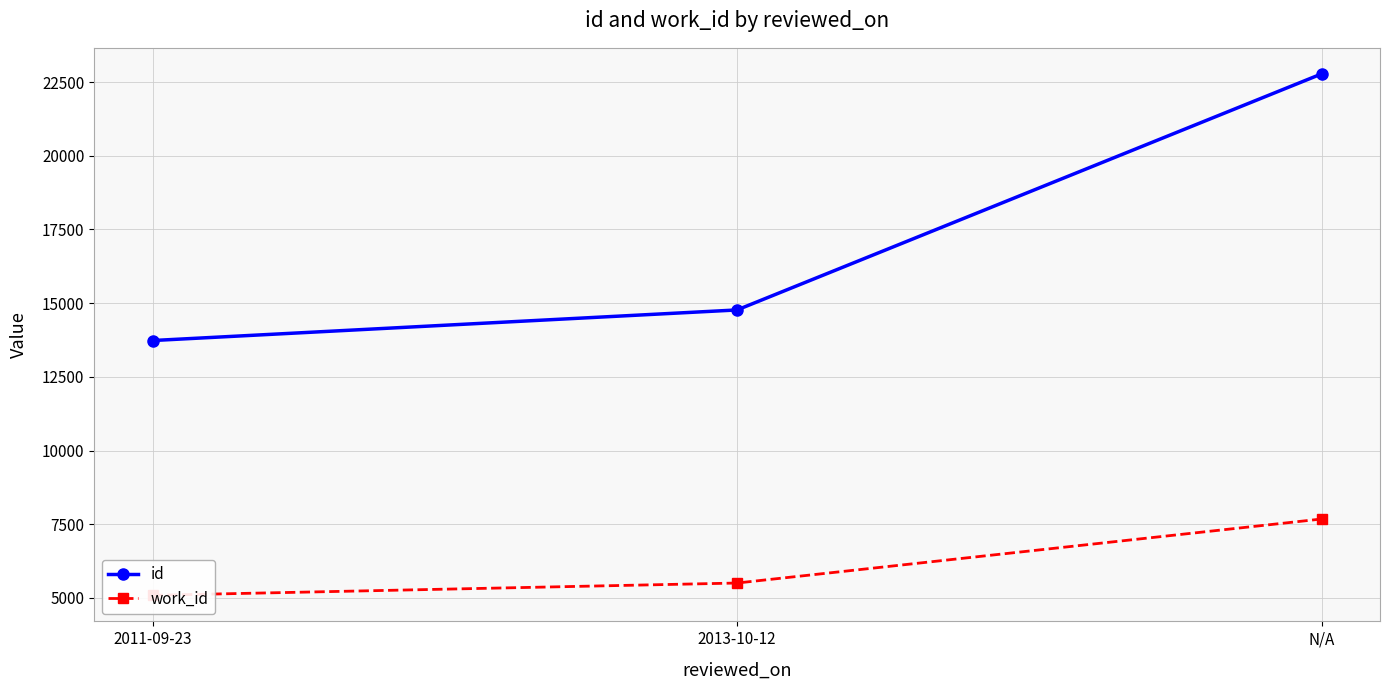

Which has a higher value, 2011-09-23 or 2013-10-12?

2013-10-12